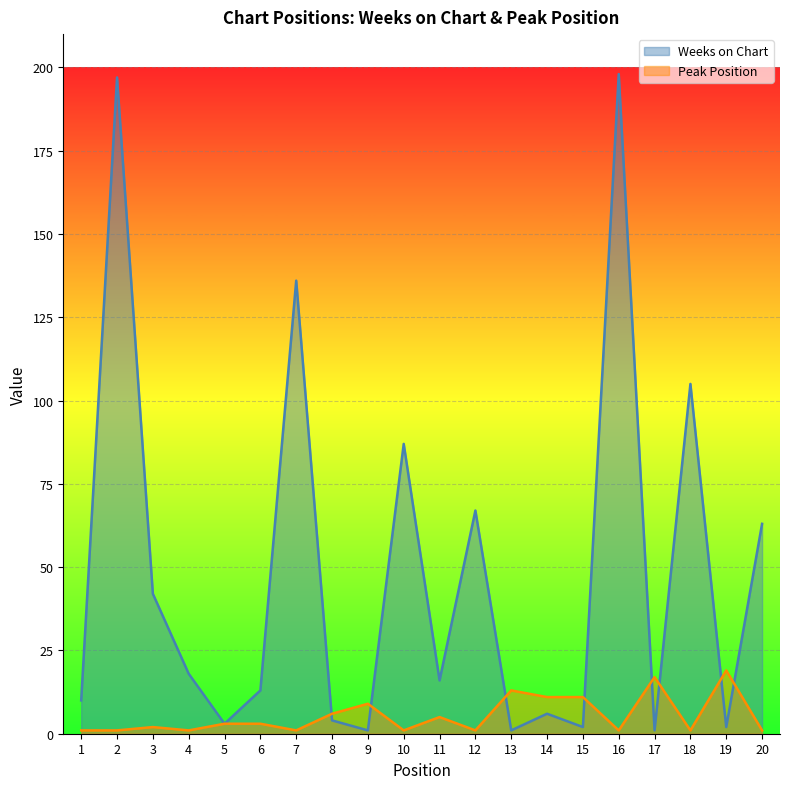

Reading left to right, what are all the values shown in this chart?

Weeks on Chart: 1=10	2=197	3=42	4=18	5=3	6=13	7=136	8=4	9=1	10=87	11=16	12=67	13=1	14=6	15=2	16=198	17=1	18=105	19=2	20=63
Peak Position: 1=1	2=1	3=2	4=1	5=3	6=3	7=1	8=6	9=9	10=1	11=5	12=1	13=13	14=11	15=11	16=1	17=17	18=1	19=19	20=1